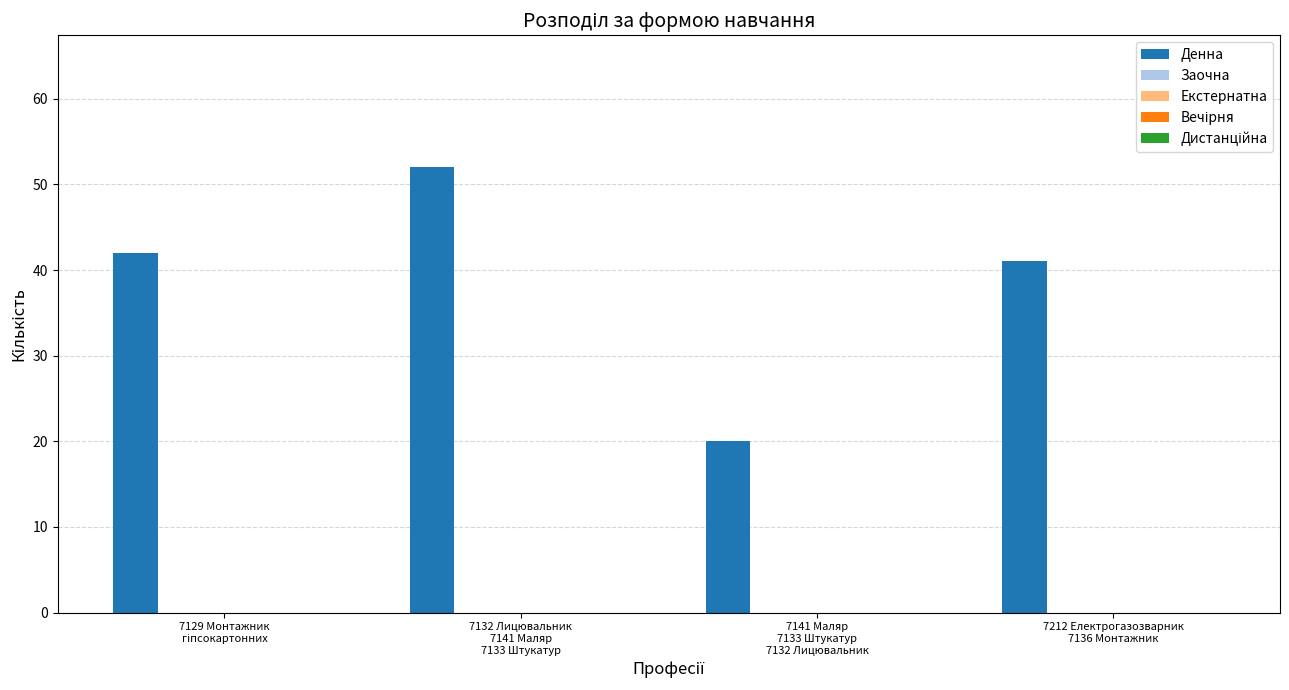

What is the maximum value shown in the chart?

52